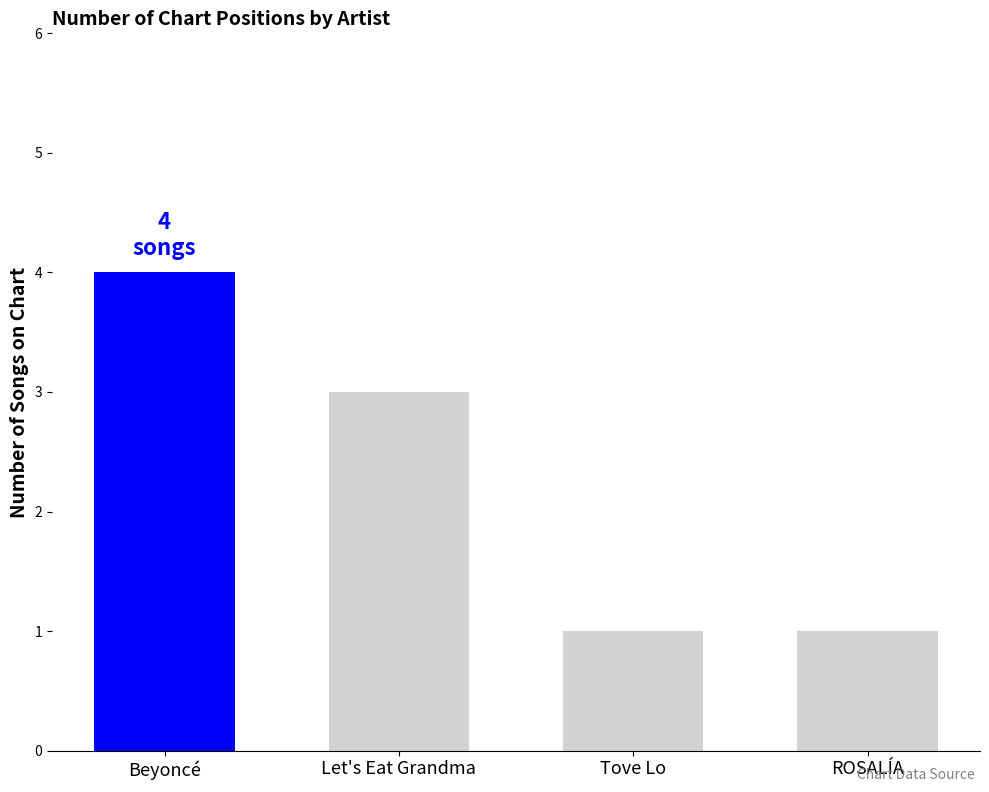

The value at ROSALÍA is 2. True or false?

False